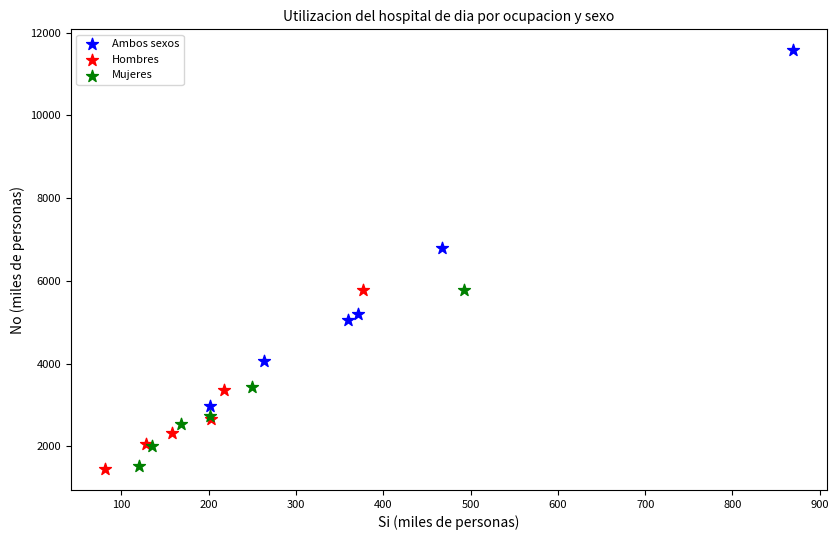

Which series has the widest spread of Y values?

Ambos sexos